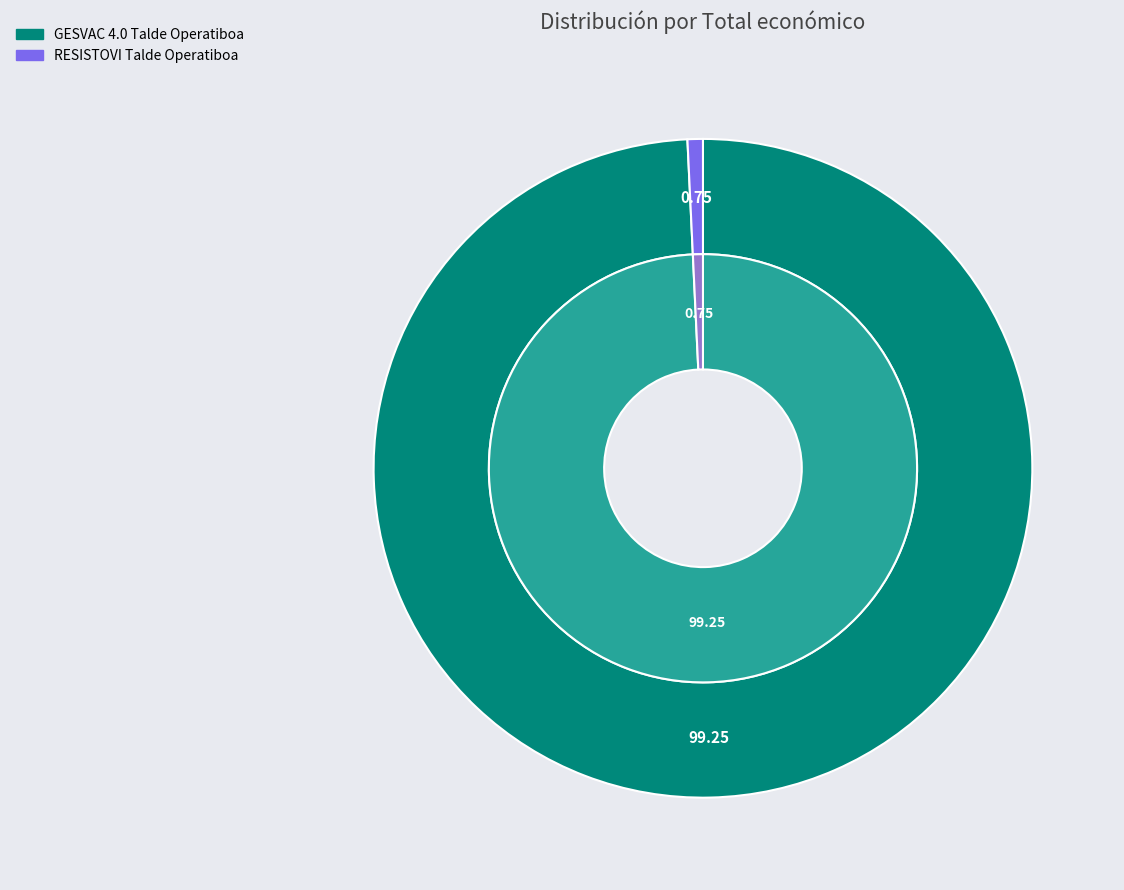

Is it true that RESISTOVI Talde Operatiboa is 1% of the pie?

True